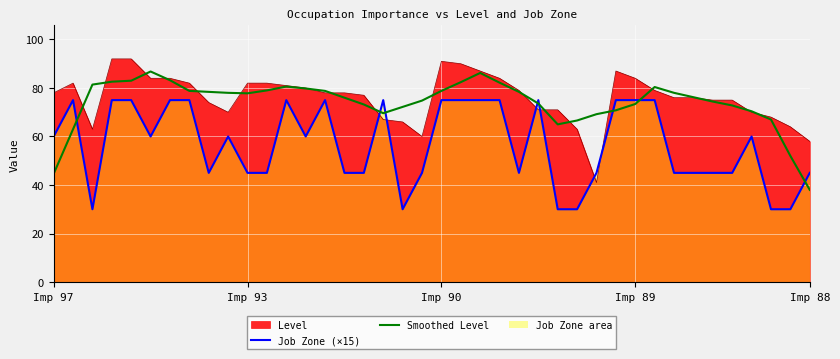

After their last crossing, which series has the higher values: Job Zone (×15) or Smoothed Level?

Job Zone (×15)